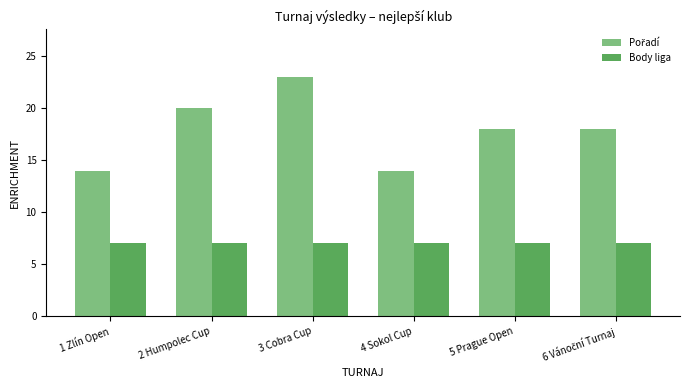

How many categories are shown in the chart?

6